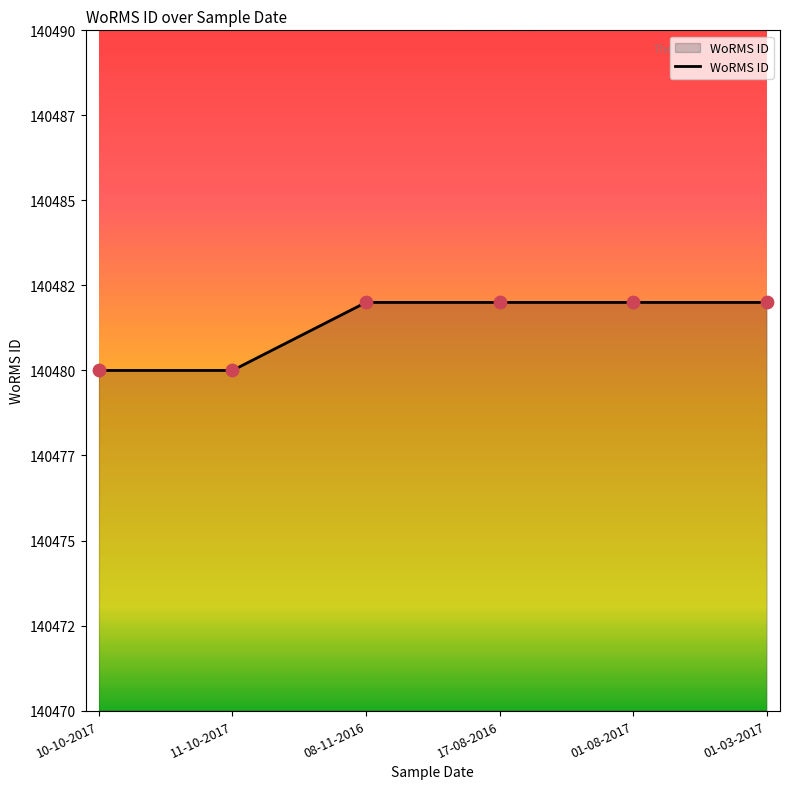

What is the ratio of the value at 17-08-2016 to the value at 10-10-2017?

1.0